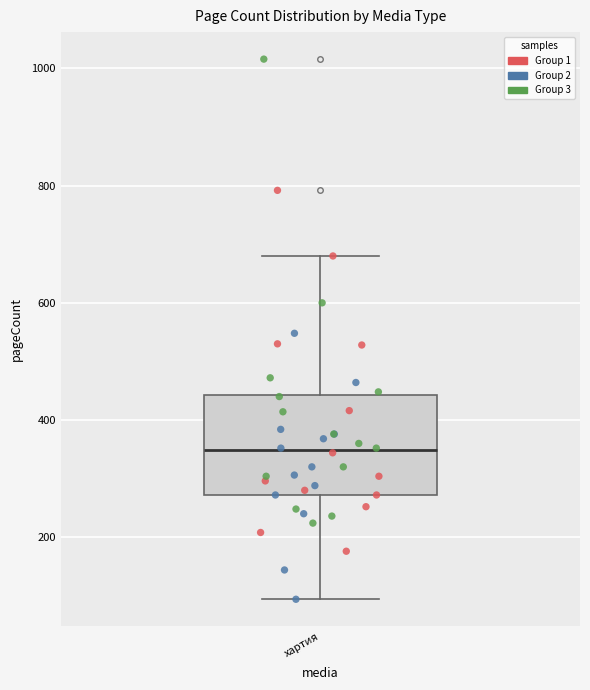

Where is the upper edge of the box for хартия on the y-axis? The values are not printed on the chart, so give them approximately, as read against the axis.

440